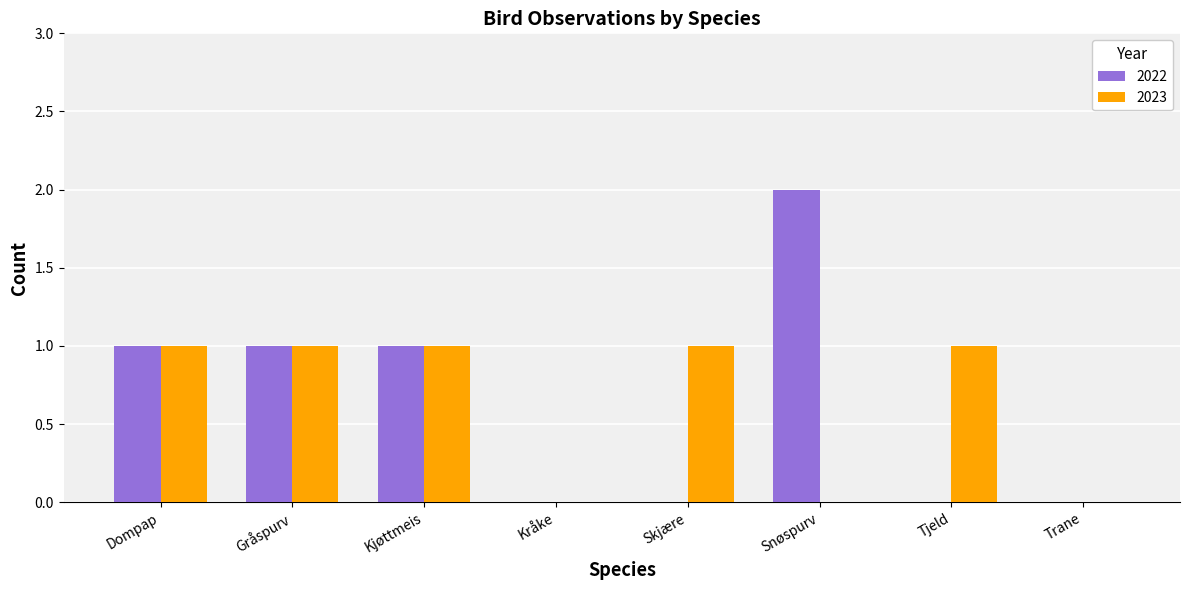

What is the sum of all 2022 values?

5